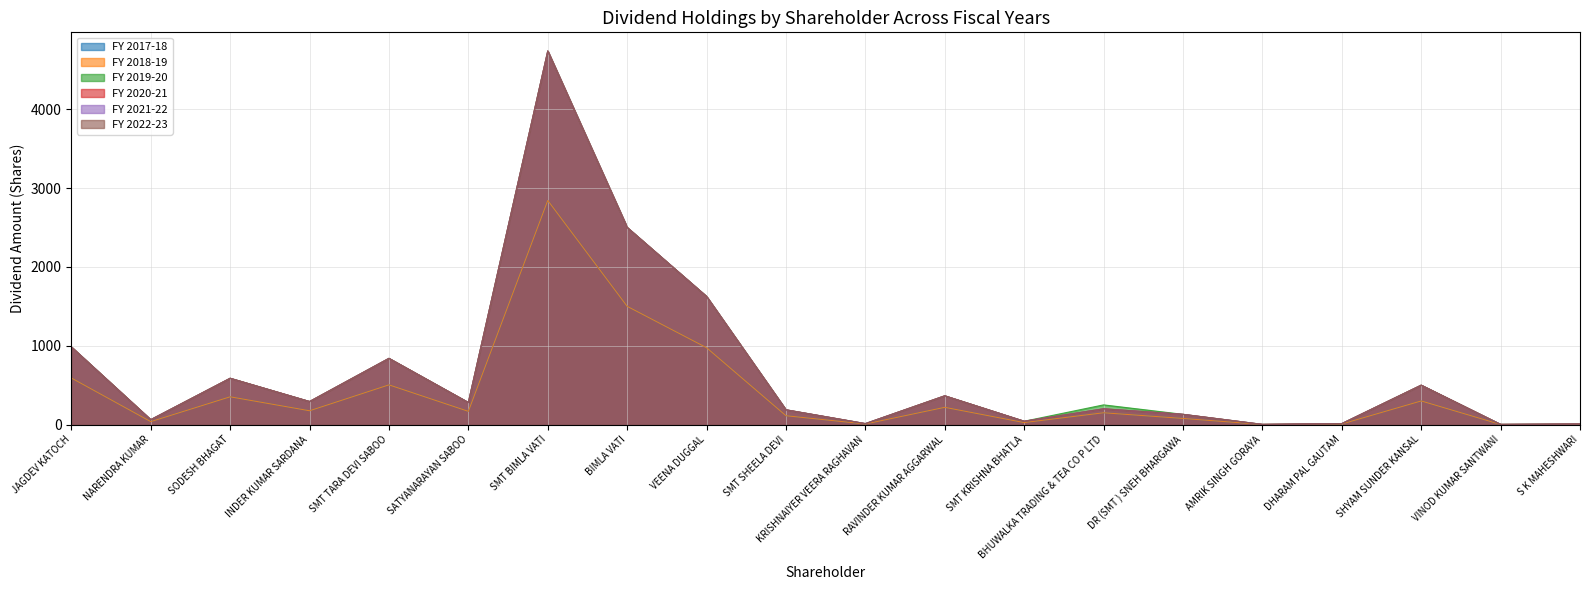

The FY 2018-19 series shows 352.6 at VEENA DUGGAL. True or false?

False